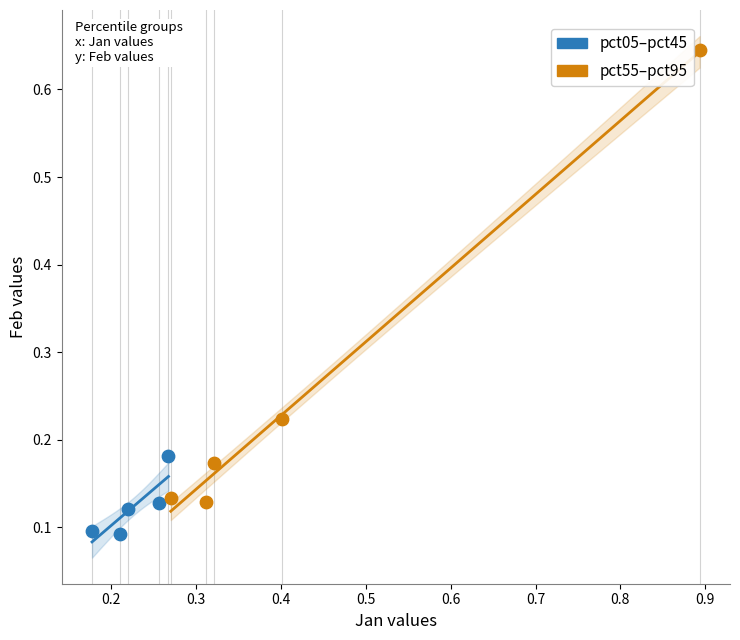

Which series contains the lowest Y value?

pct05–pct45